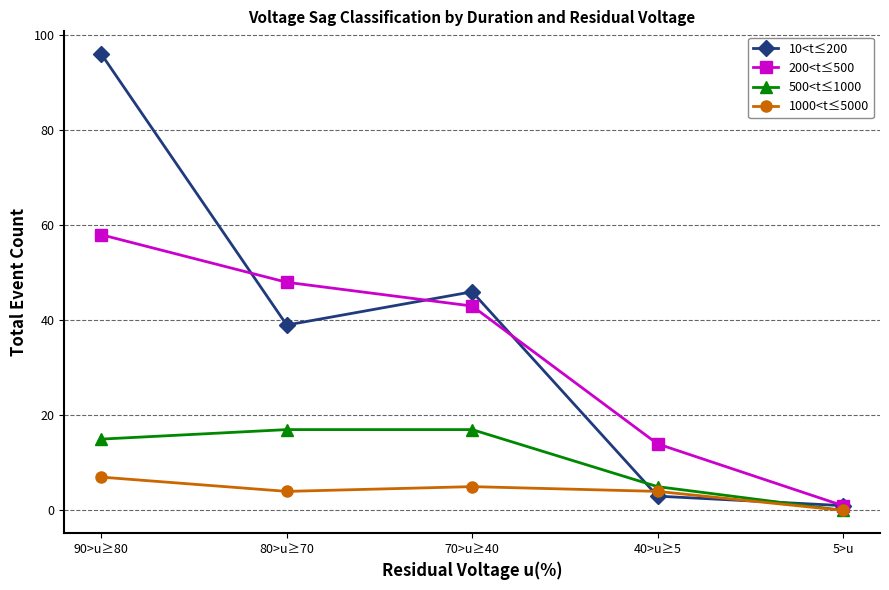

How many 500<t≤1000 values are between 5 and 17?

4